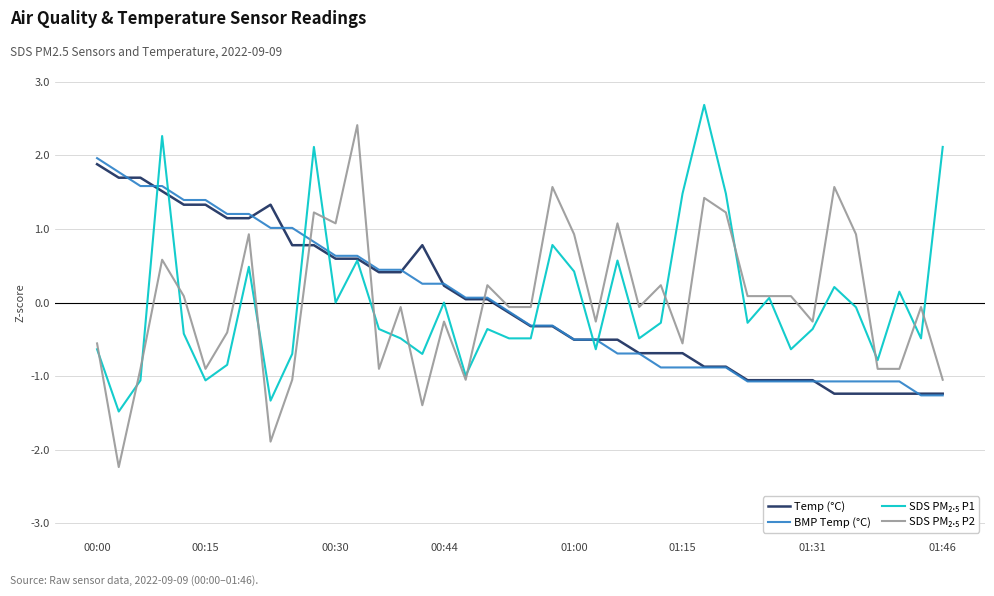

What is the highest value of the BMP Temp (°C) series?

2.0